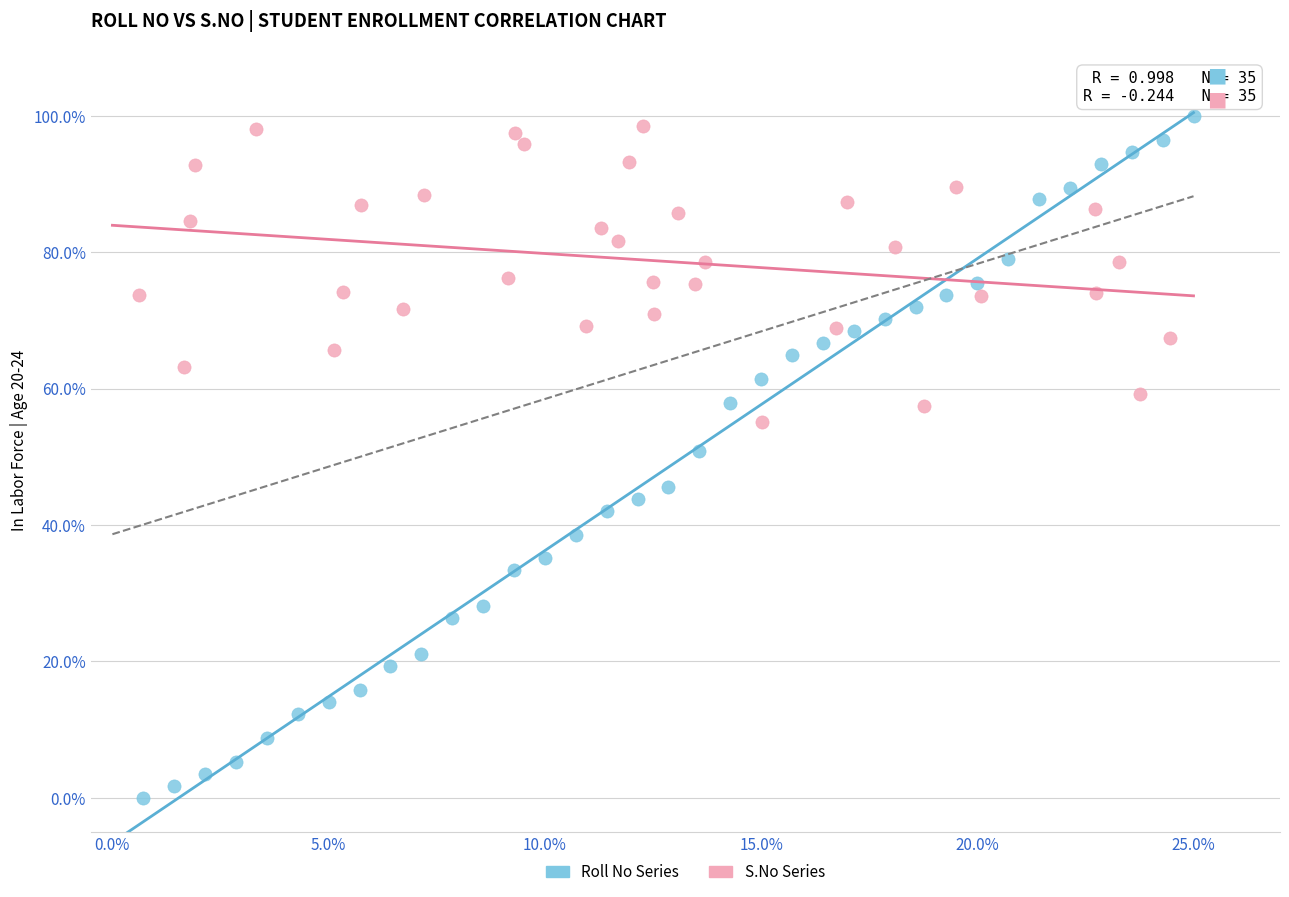

Which series reaches the minimum Y coordinate?

Roll No Series